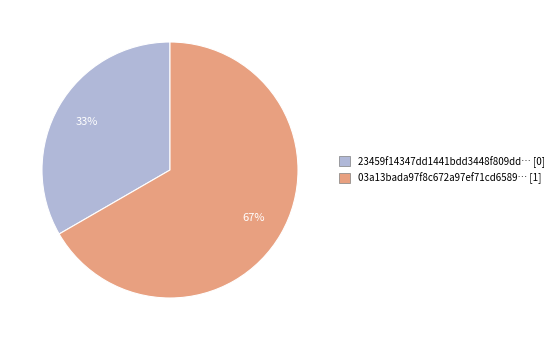

Is there any slice that represents more than half of the pie?

Yes